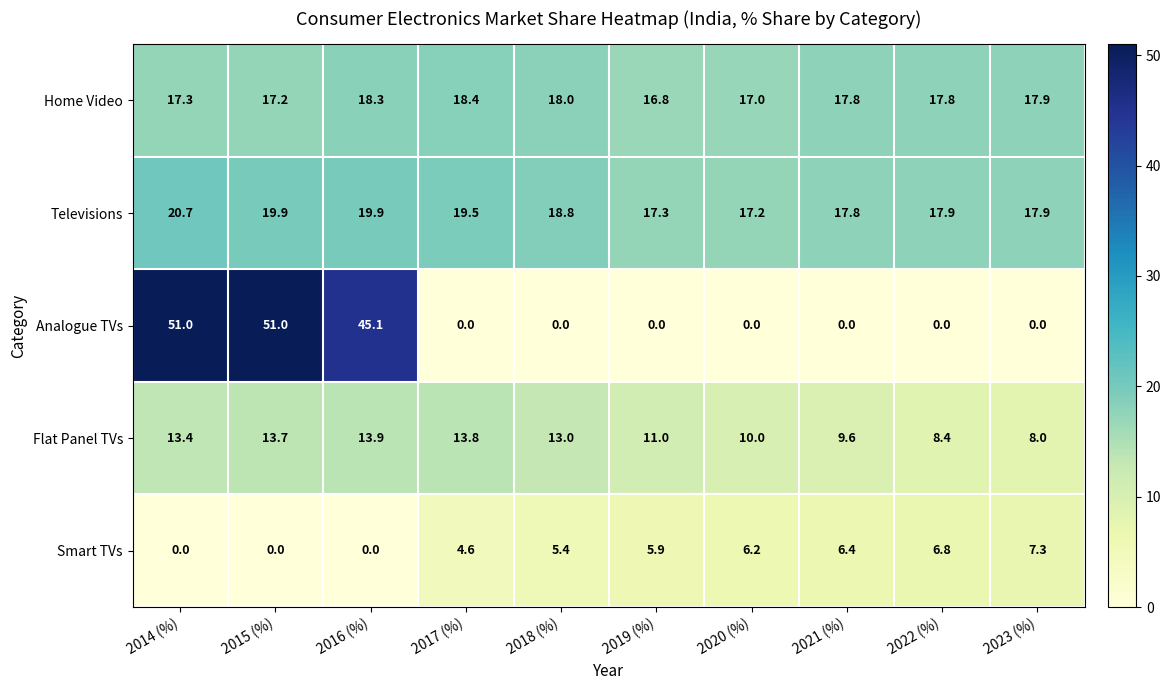

List the series in order of their peak value, highest first.

Analogue TVs, Televisions, Home Video, Flat Panel TVs, Smart TVs